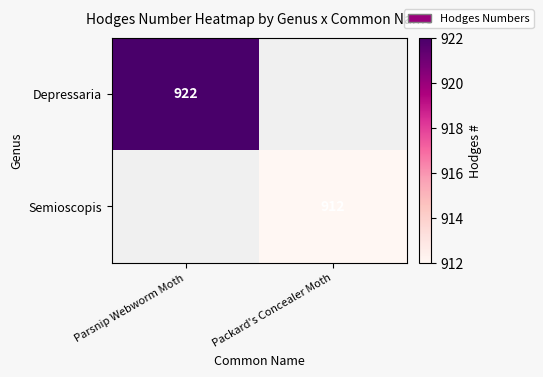

How many series are shown in this chart?

2